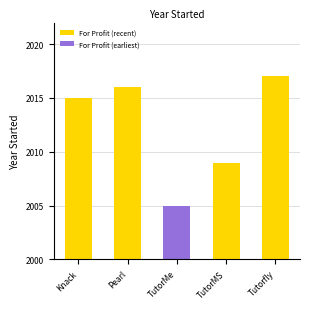

Rank the categories by value from lowest to highest.

Tutor Me Education, Tutor Matching Service, Knack, Pearl, Tutorfly Holdings Inc.